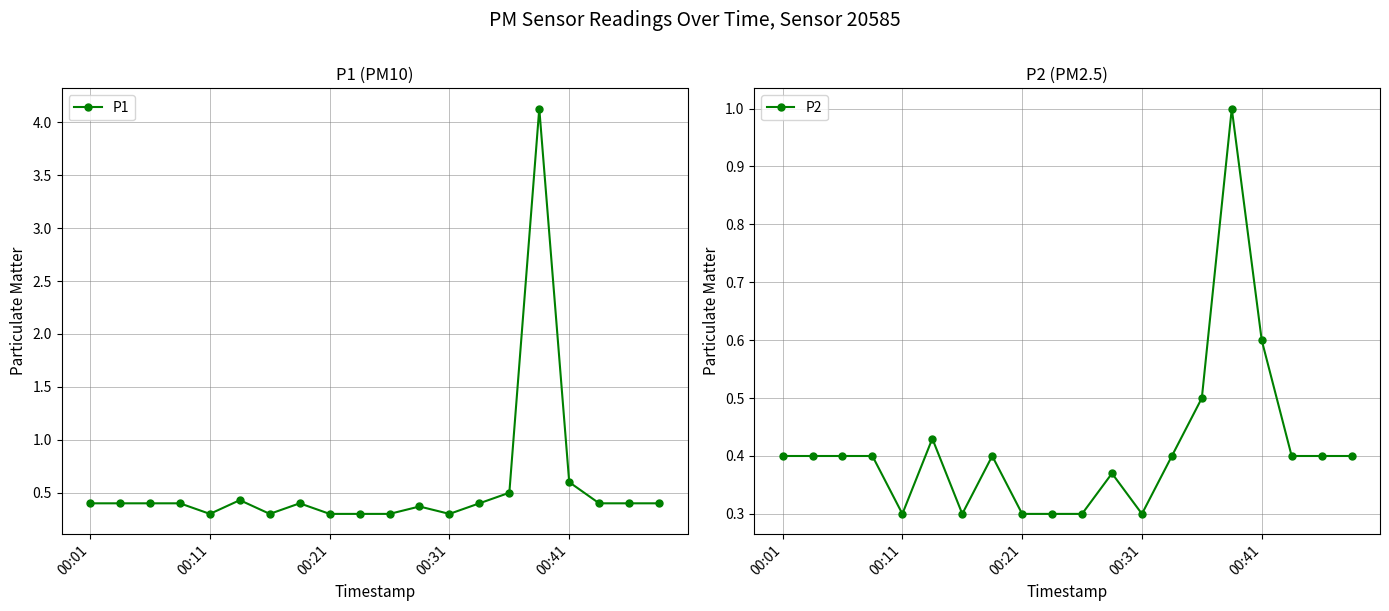

How many lines are shown in the chart?

2